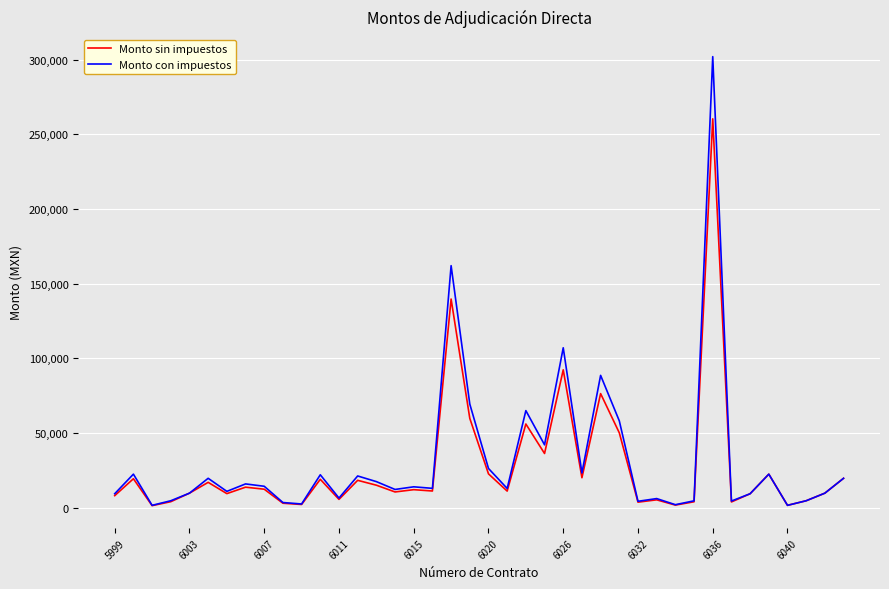

Rank the series by their maximum value, from lowest to highest.

Monto sin impuestos, Monto con impuestos